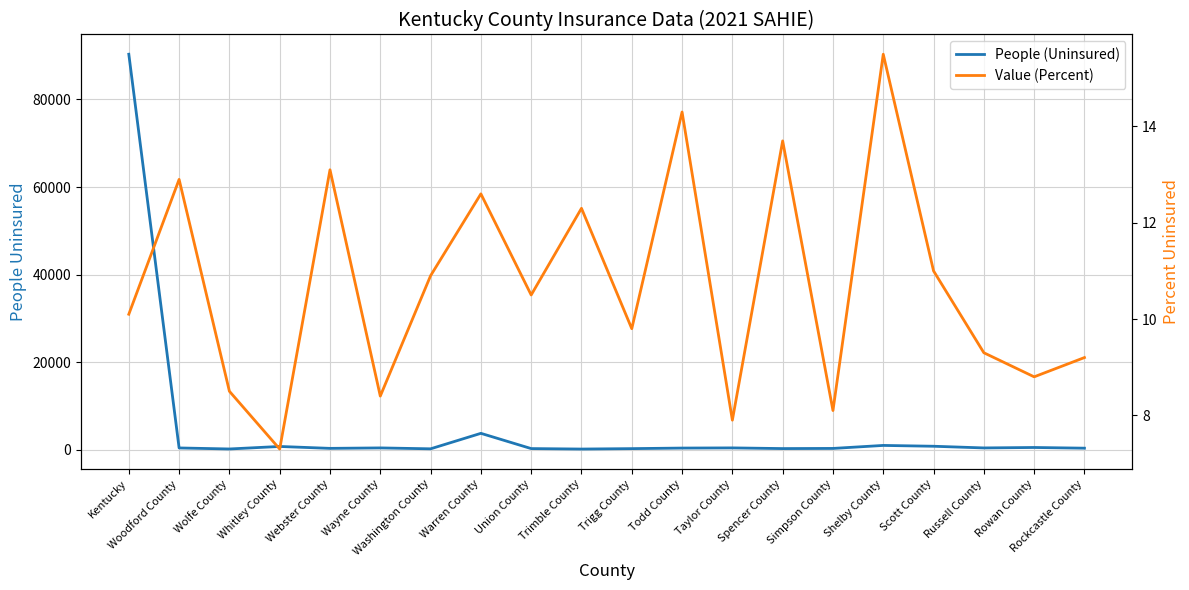

What position from the left is Shelby County?

16